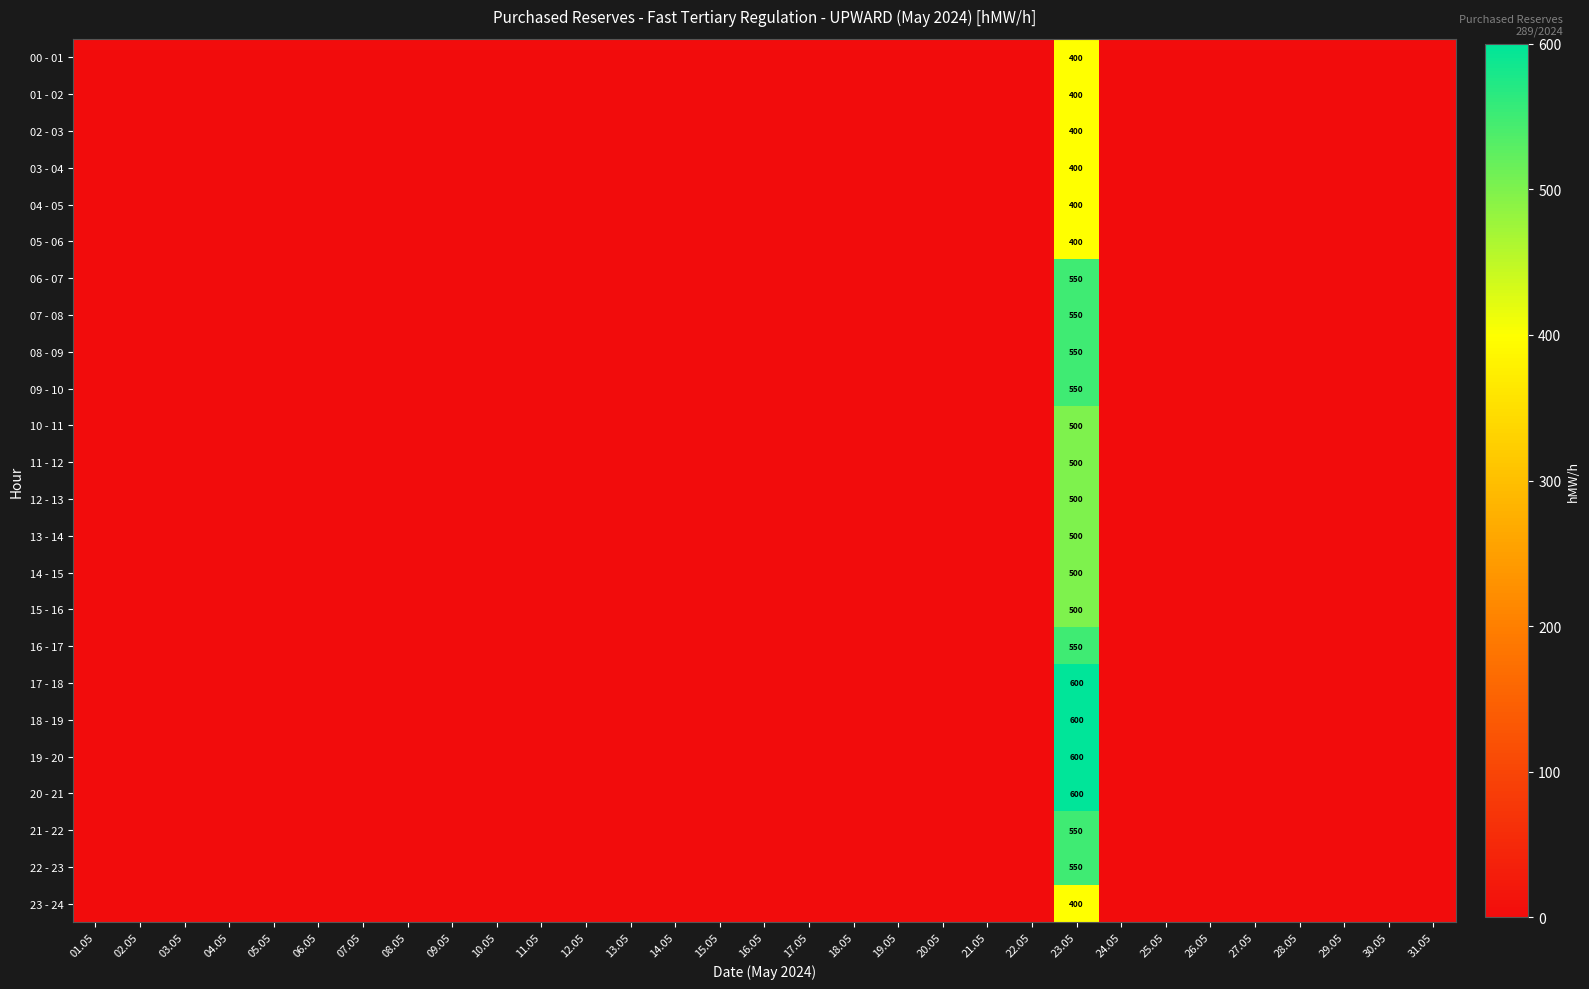

What is the total value across all series at 23.05?

12050